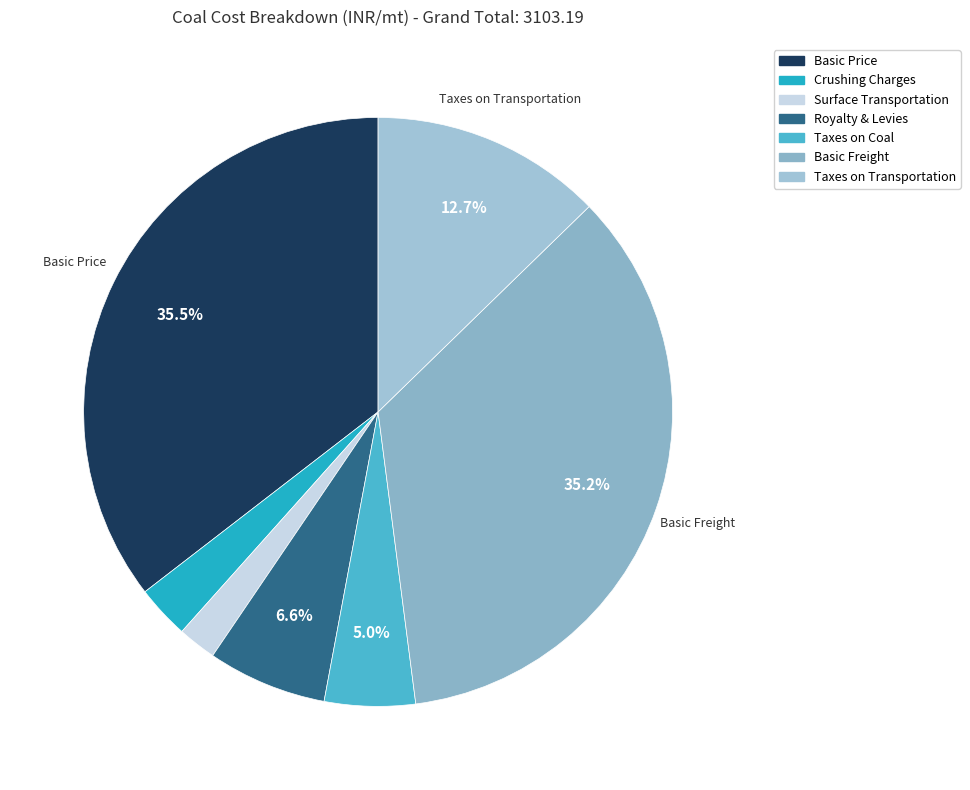

Does any single category account for the majority?

No